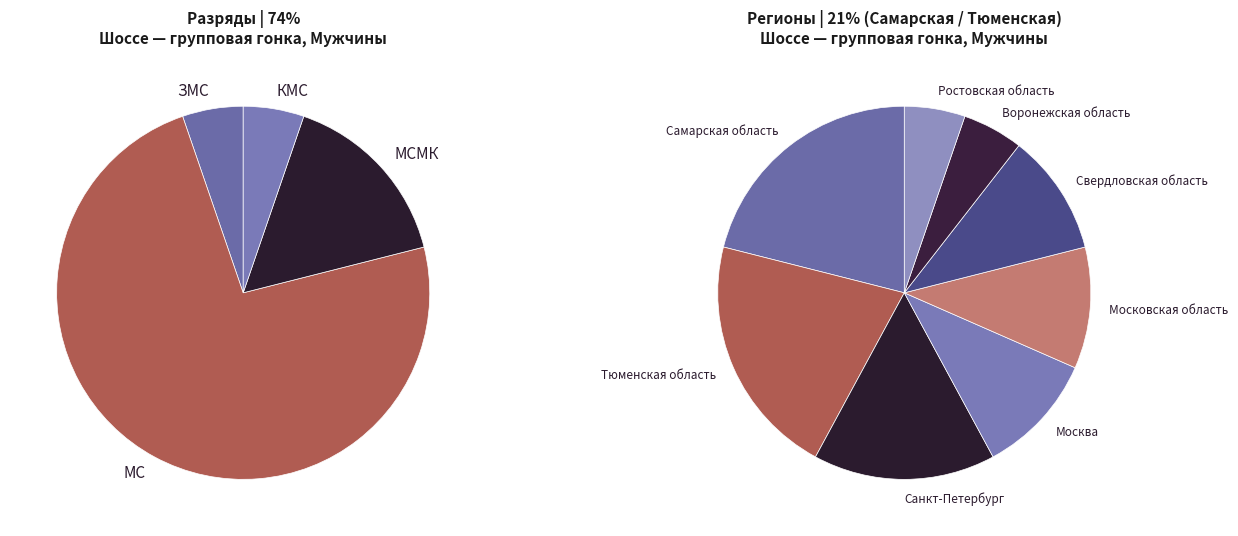

To the nearest percent, what portion does МС represent?

74%